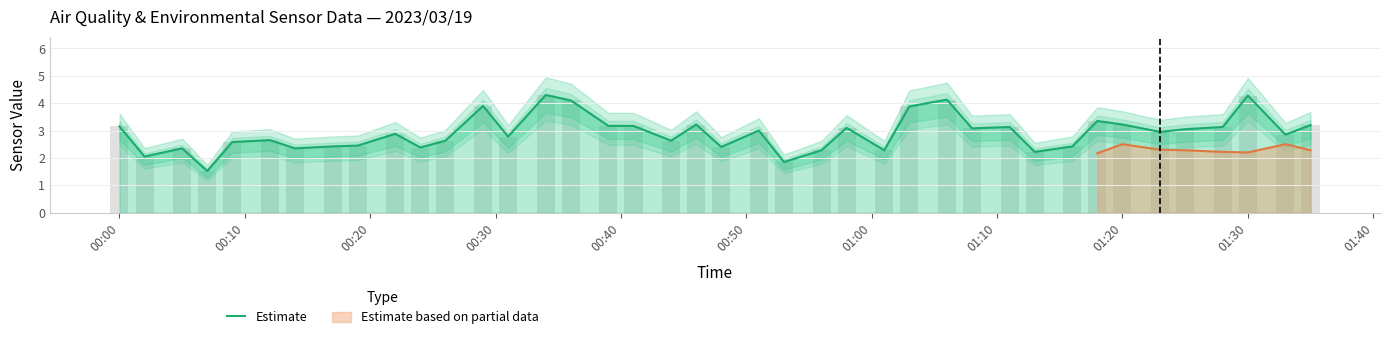

What is the sum of all values?

116.5